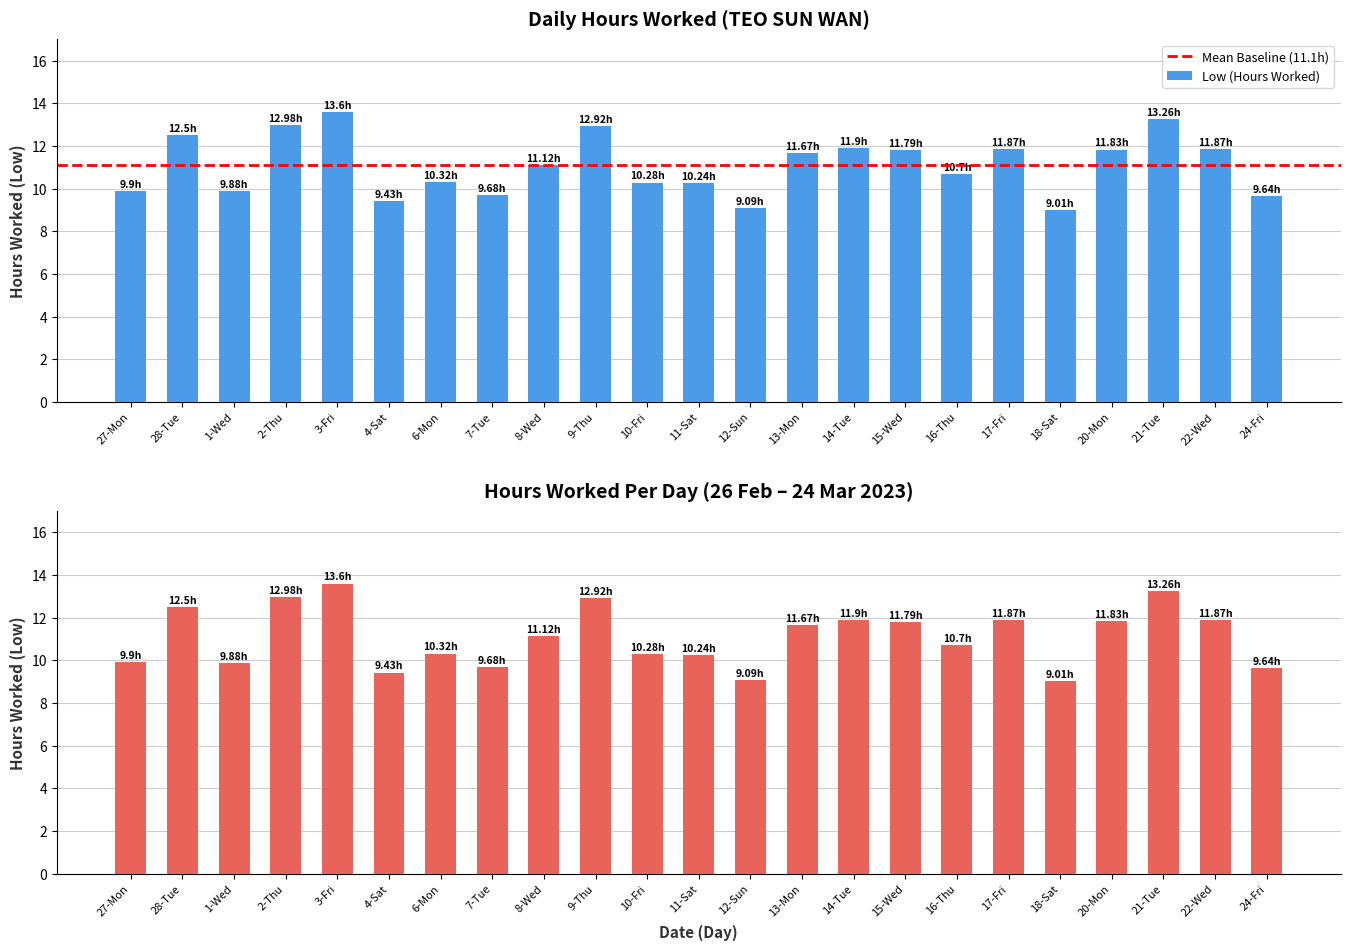

True or false: the data shows 19.6 at 3-Fri.

False